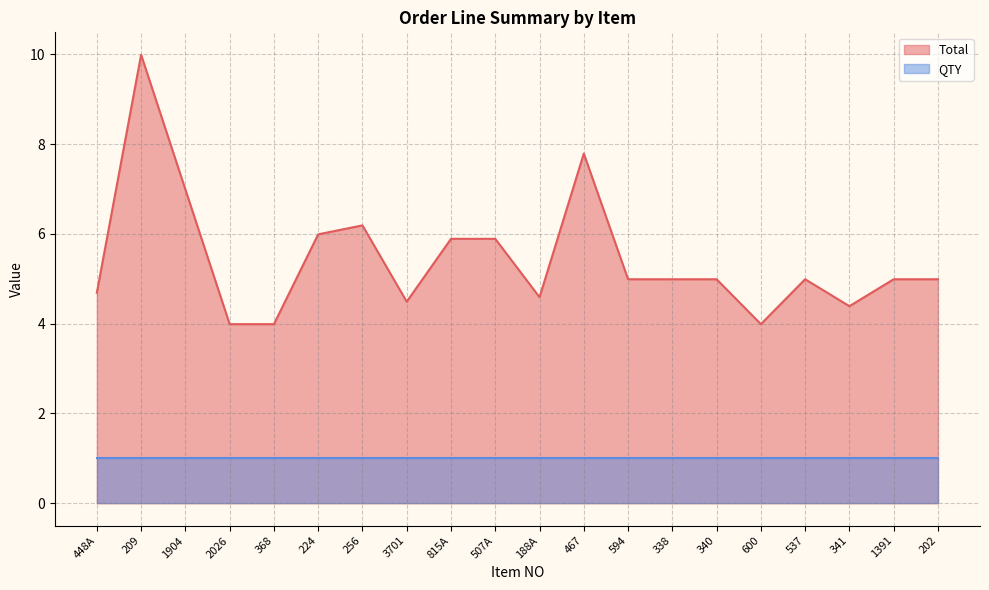

True or false: Total and Price cross at least once.

False